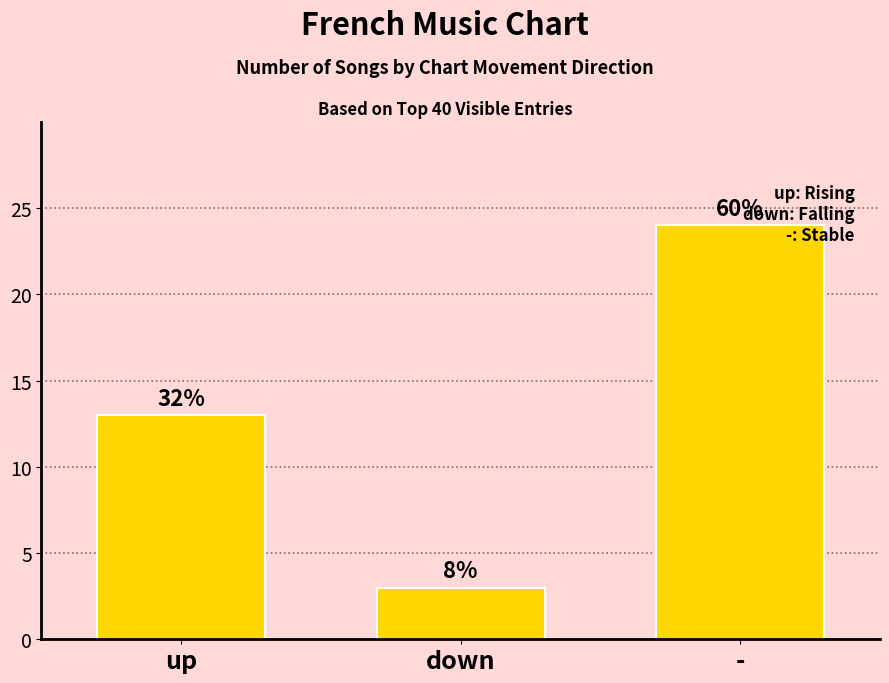

Are the bars horizontal?

No